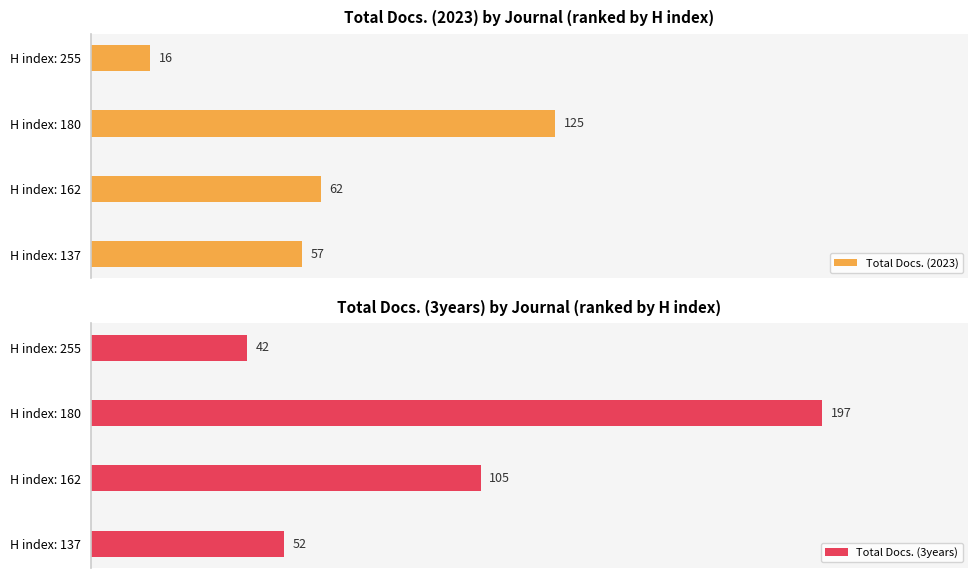

What is the approximate value of Total Docs. (2023) at 0, to the nearest 5?

15